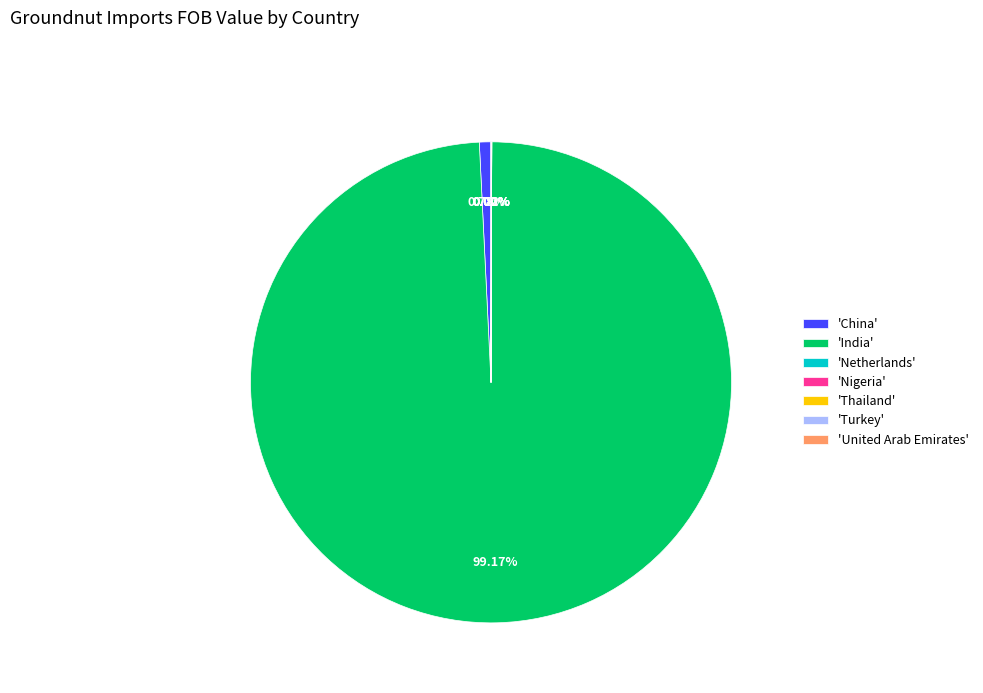

Is there any slice that represents more than half of the pie?

Yes